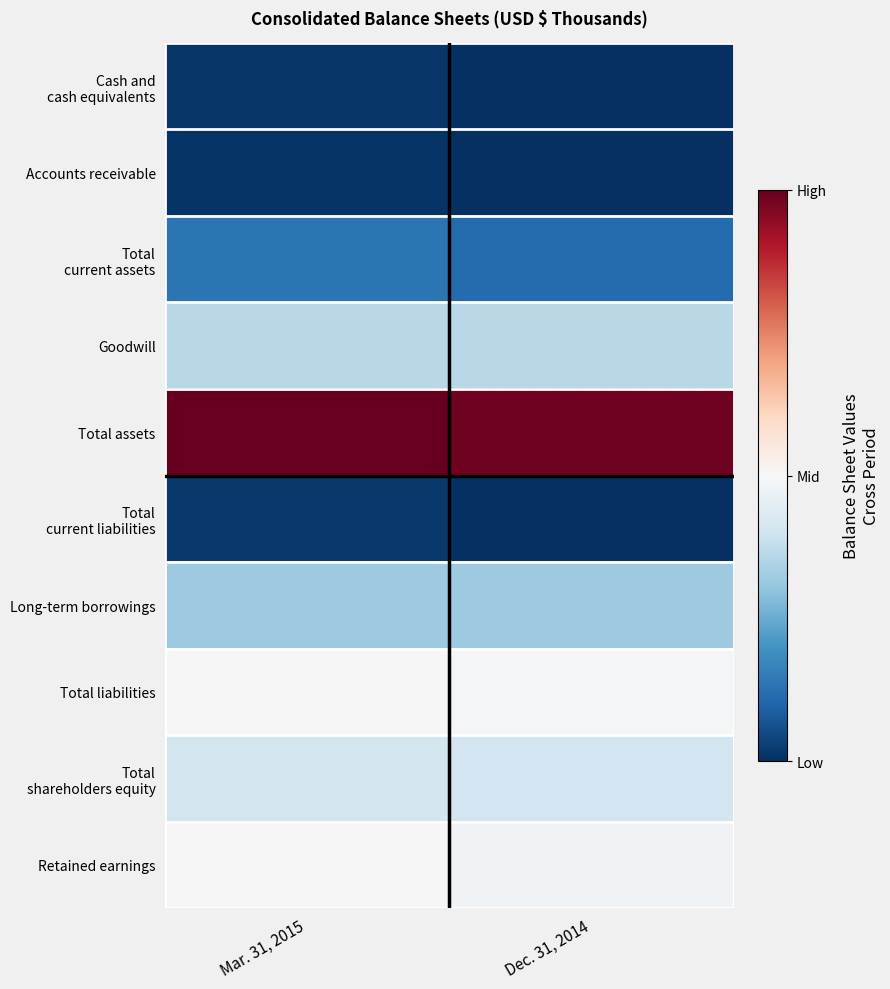

At how many categories does at least one series exceed 0?

2